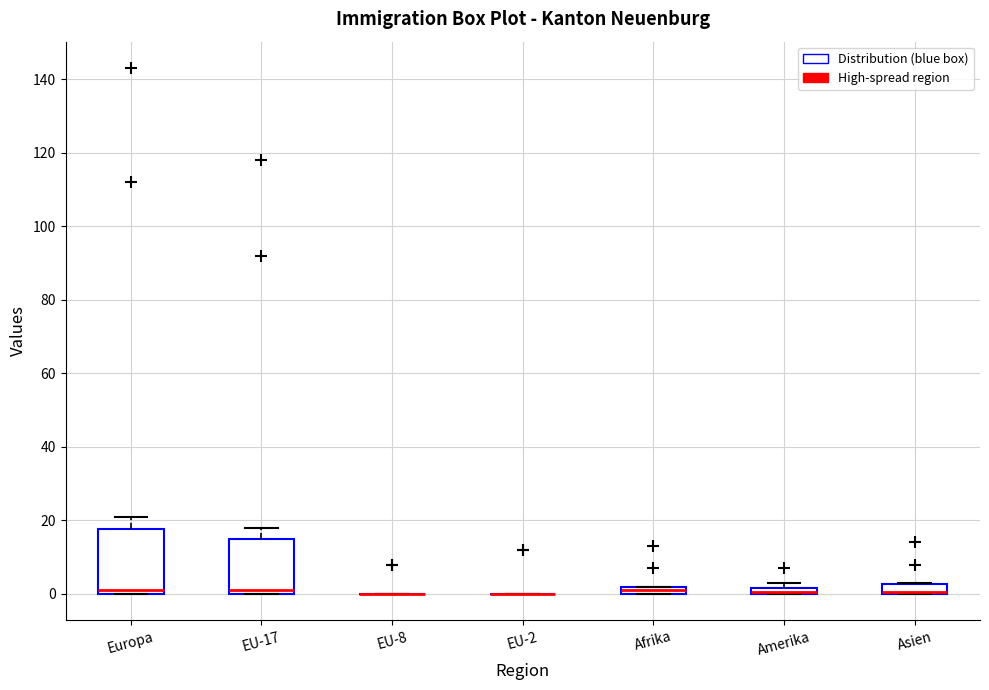

Where is the upper edge of the box for Asien on the y-axis? The values are not printed on the chart, so give them approximately, as read against the axis.

2